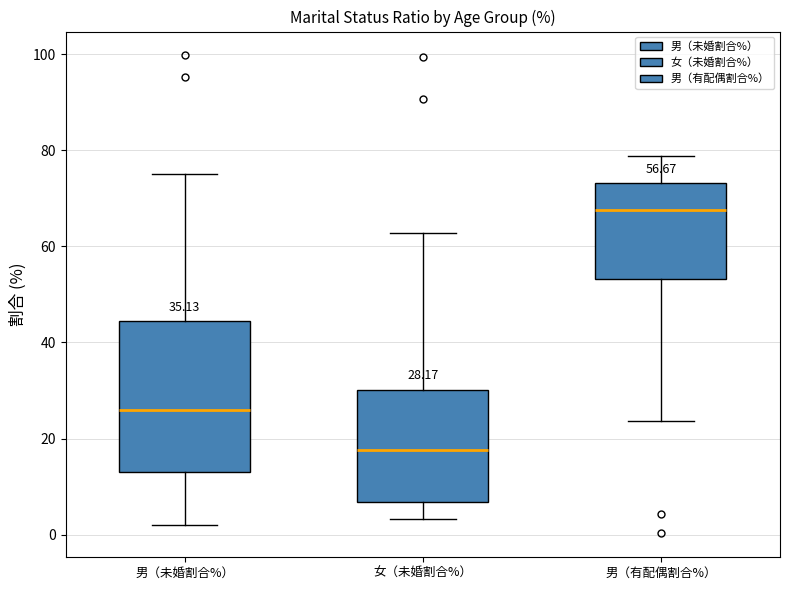

Which box is the tallest, from its lower edge to its upper edge?

男（未婚割合%）